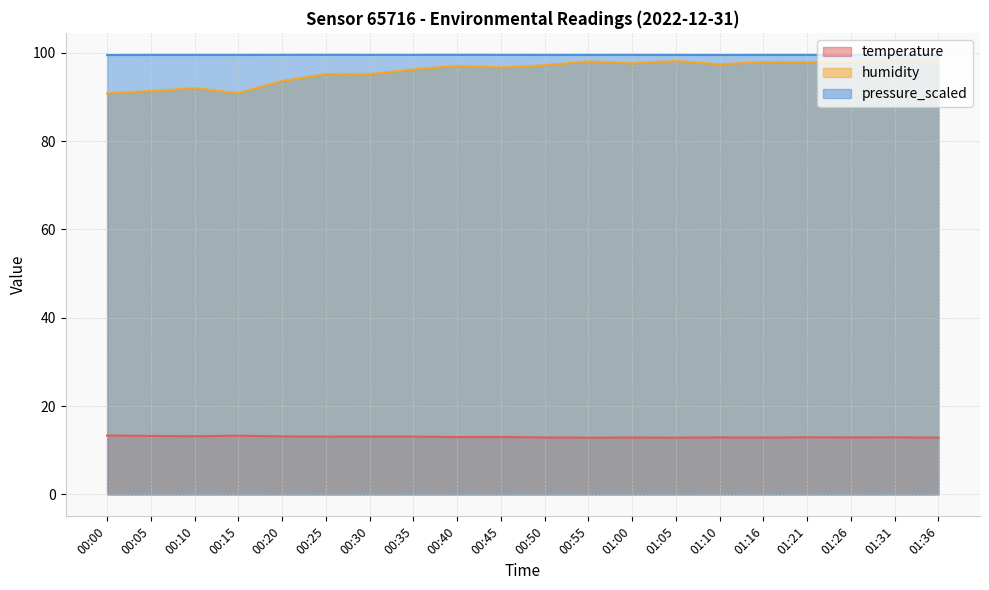

What is the total value across all series at 01:00?

210.0